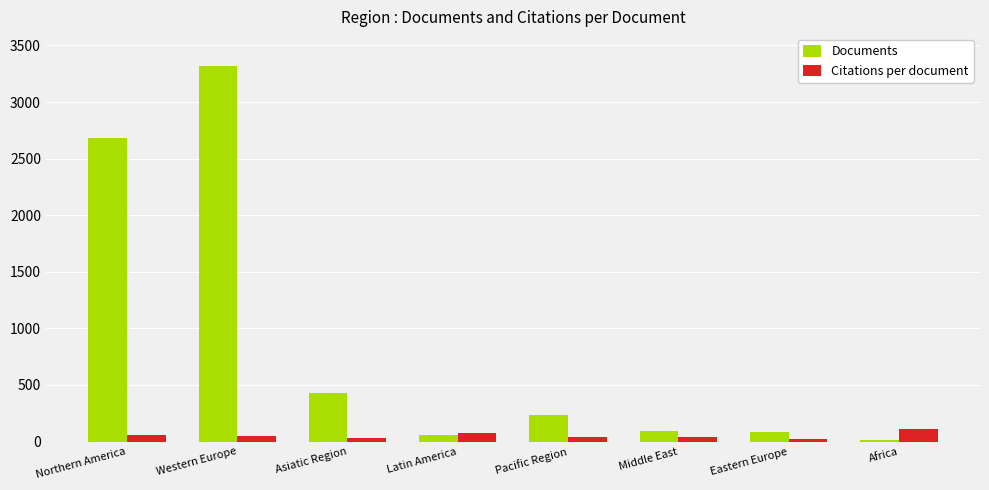

At how many categories does at least one series exceed 2650?

2